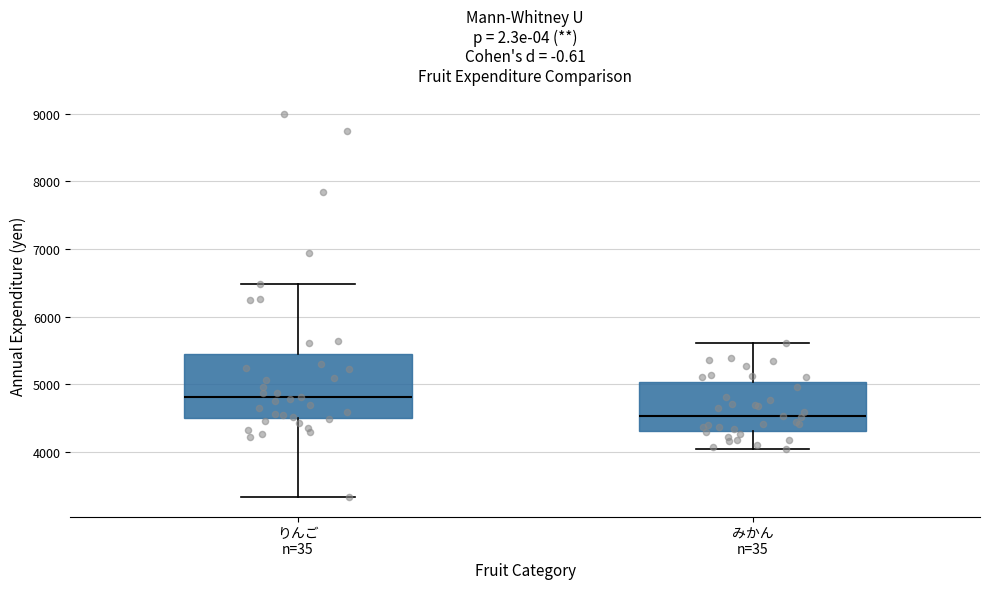

Reading left to right, transcribe this box plot: for each box, give where its median line is, the range the box spans, and where its two whiskers end, as read against the y-axis. The values are not printed on the chart, so give them approximately, as read against the axis.

りんご n=35: median 4800, box 4500 to 5500, whiskers 3300 to 6500
みかん n=35: median 4500, box 4300 to 5000, whiskers 4000 to 5600